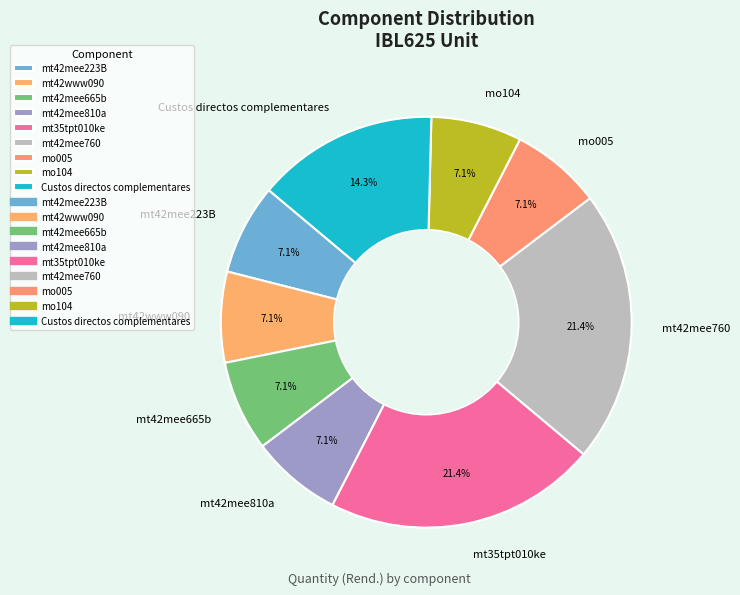

Which has a higher value, mt35tpt010ke or mt42mee810a?

mt35tpt010ke